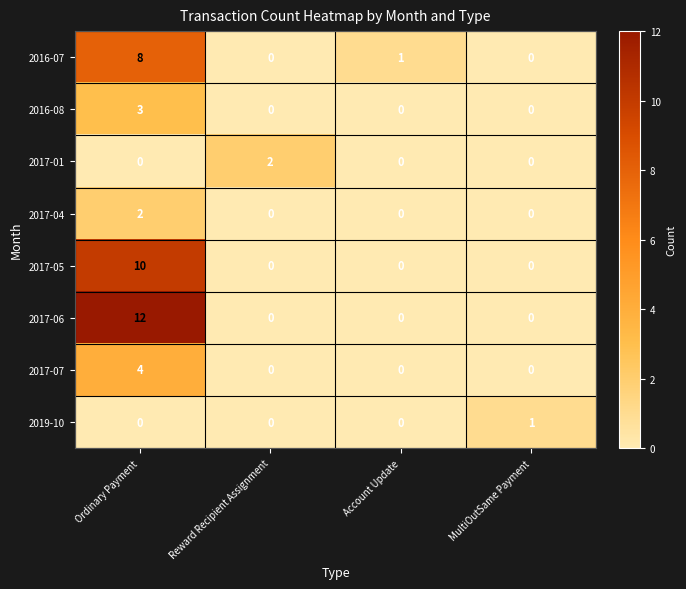

Which series has the largest range (max minus min)?

2017-06